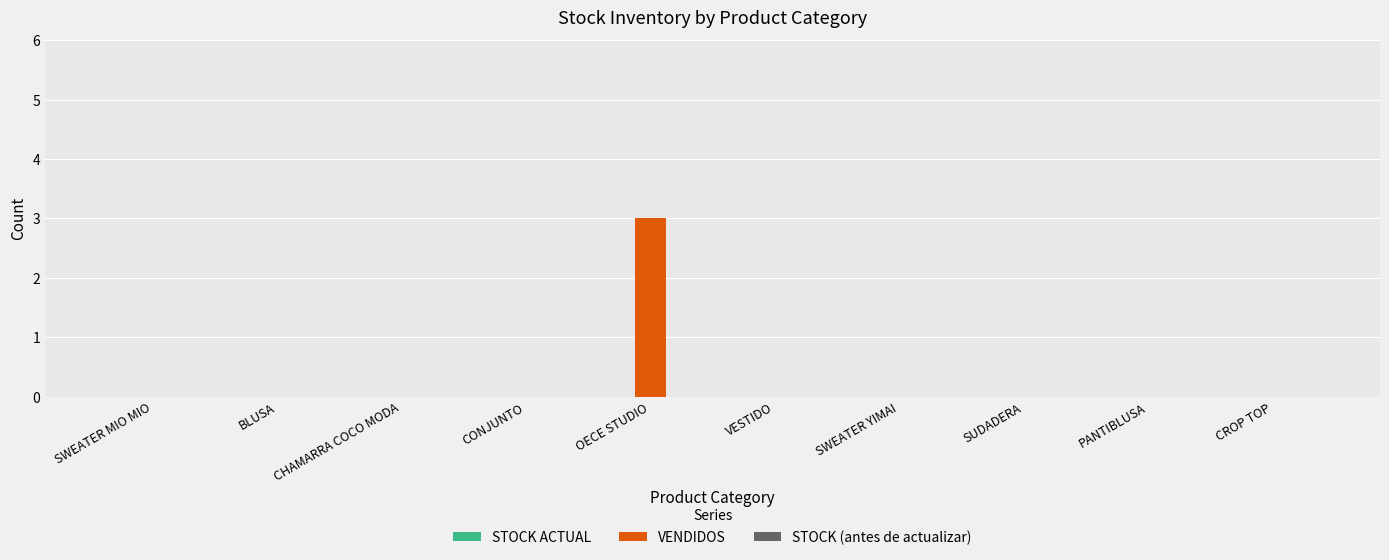

What is the sum of all values?

3